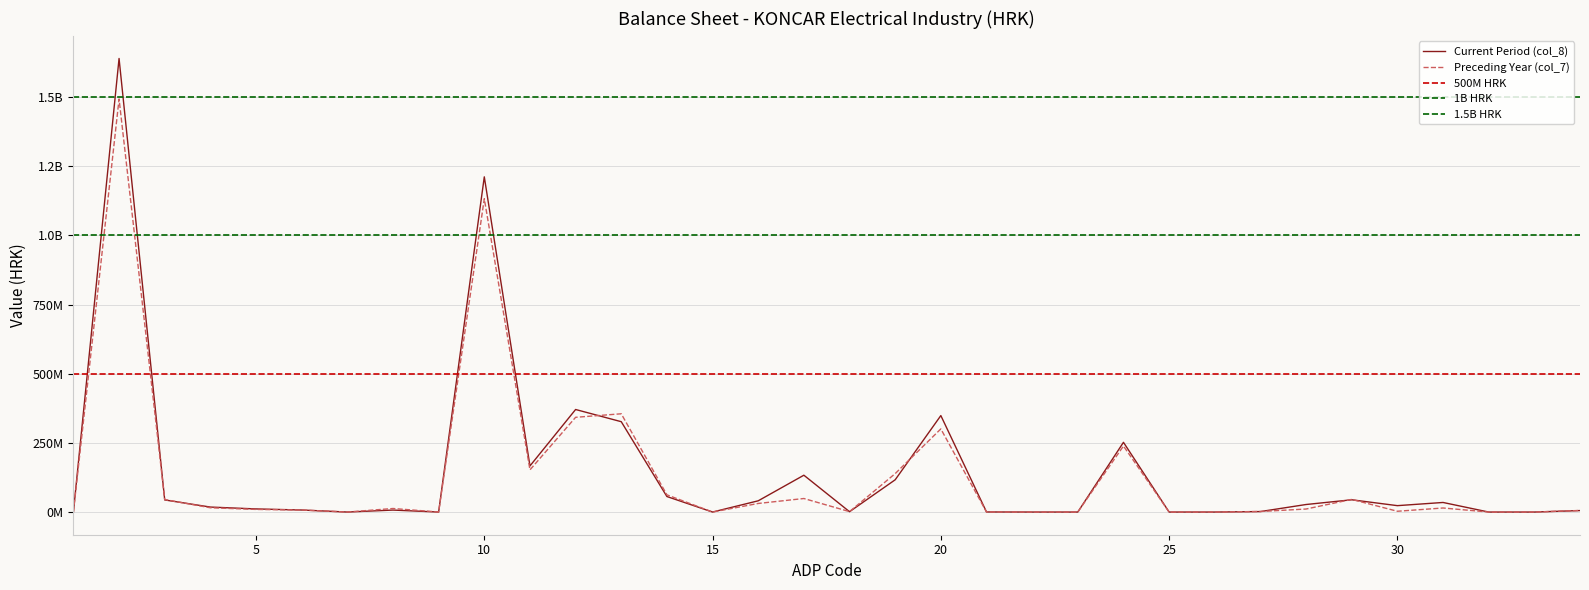

What is the greatest value displayed?

1639489142